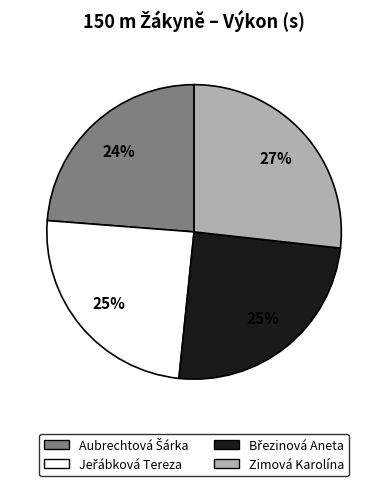

What is the largest slice in the pie chart?

Zimová Karolína